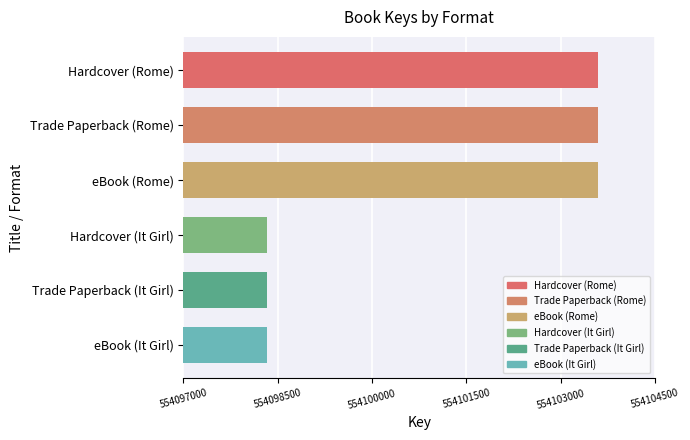

What is the change in value from eBook (It Girl) to eBook (Rome)?

+5255